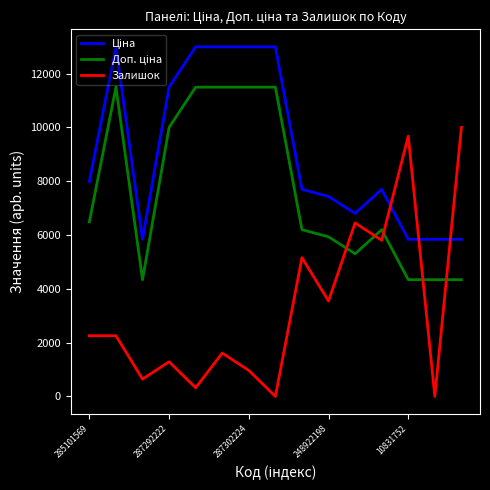

Which series has the largest range (max minus min)?

Залишок